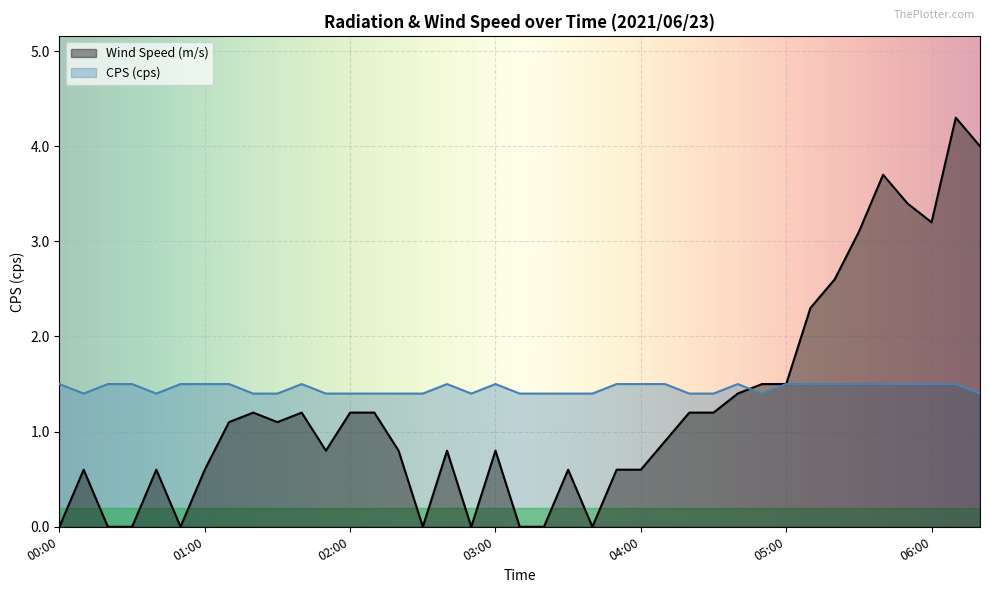

What is the difference between the maximum and minimum values in the Wind Speed (m/s) series?

4.3